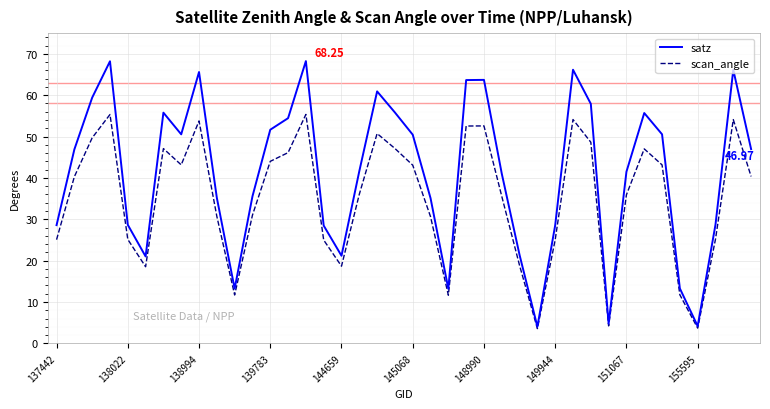

What is the average value of the scan_angle series?

34.9